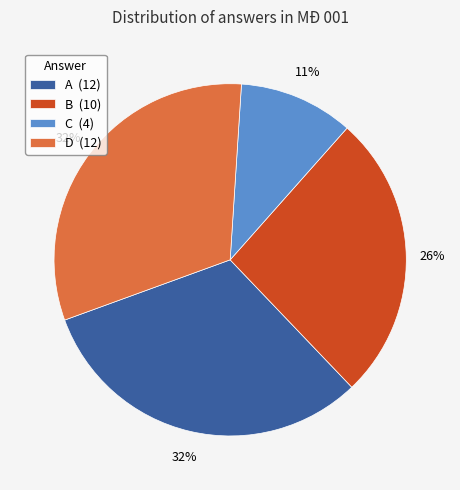

Count the number of slices in the pie.

4